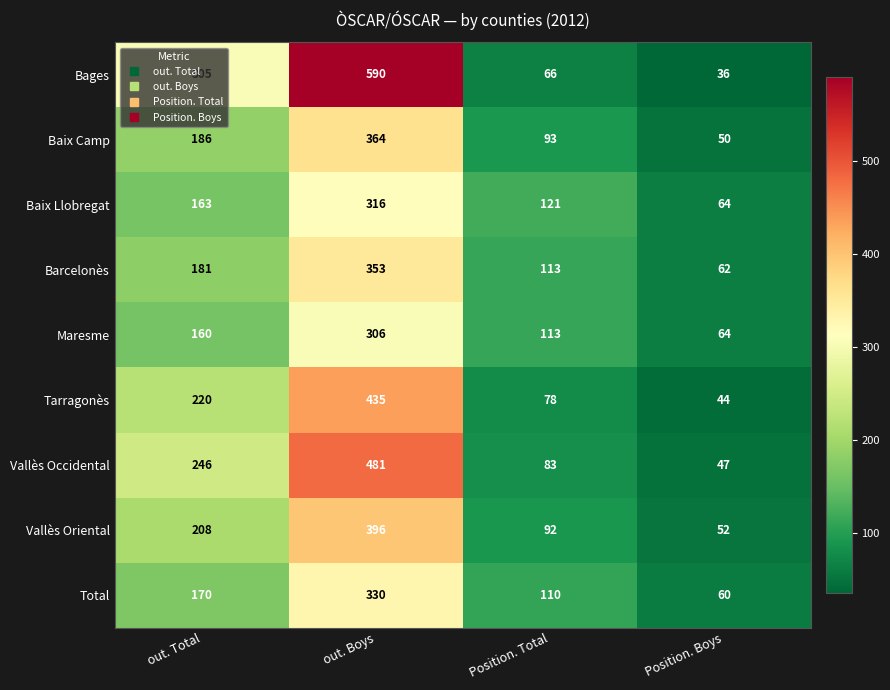

The Total series shows 330 at out. Boys. True or false?

True